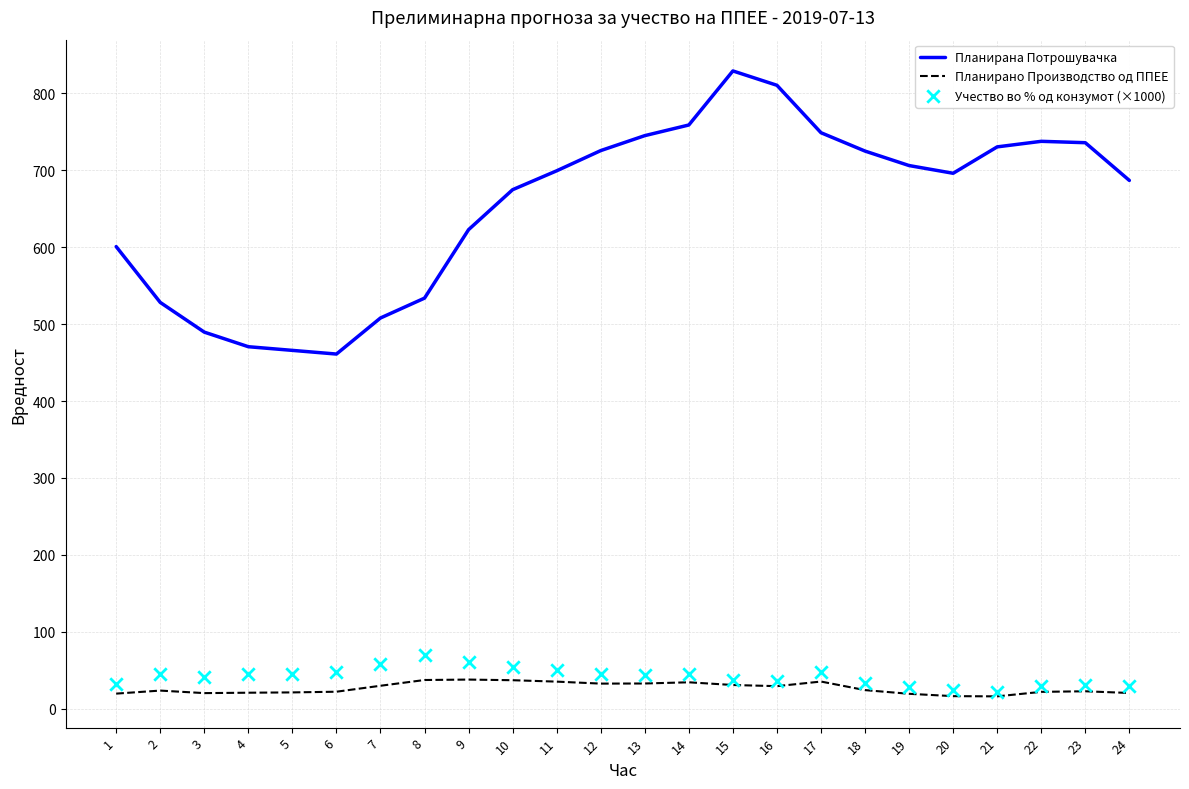

At which category is the sum across all series the highest?

15